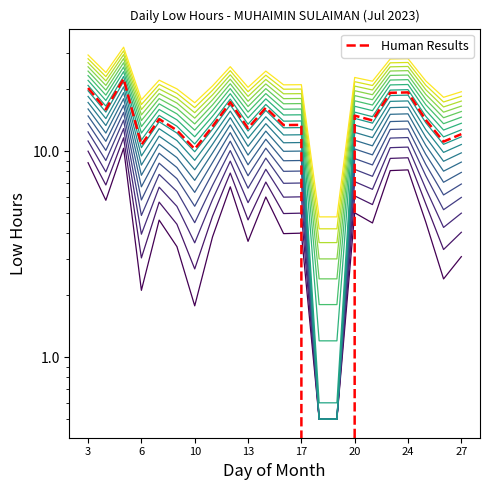

At which label does the data first exceed 14?

3